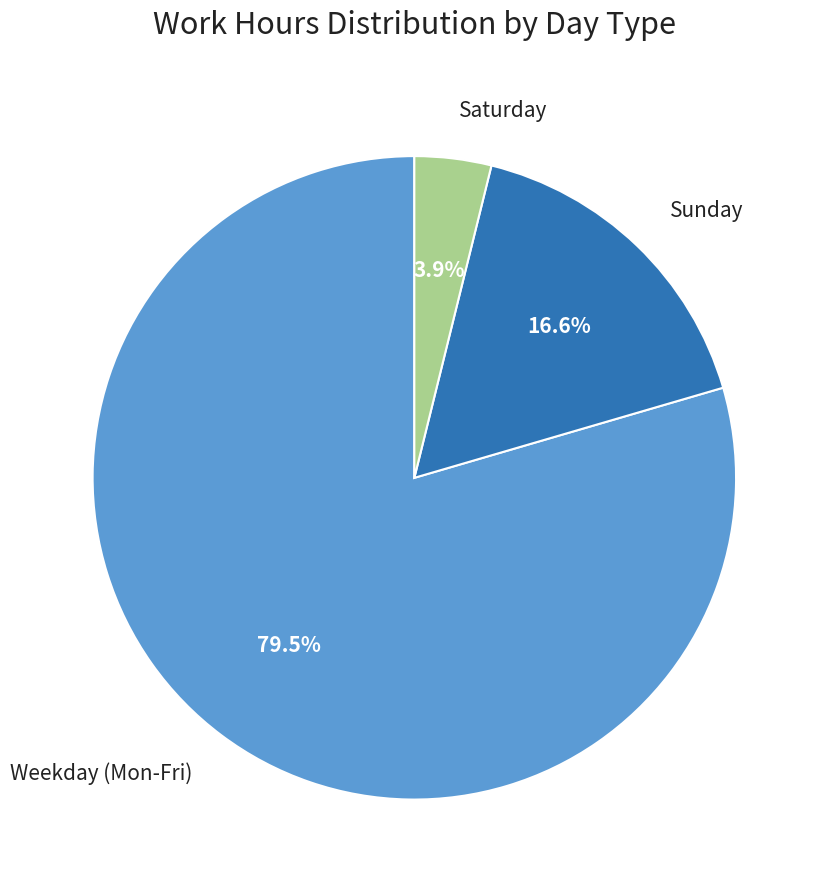

Is there a majority slice in this chart?

Yes